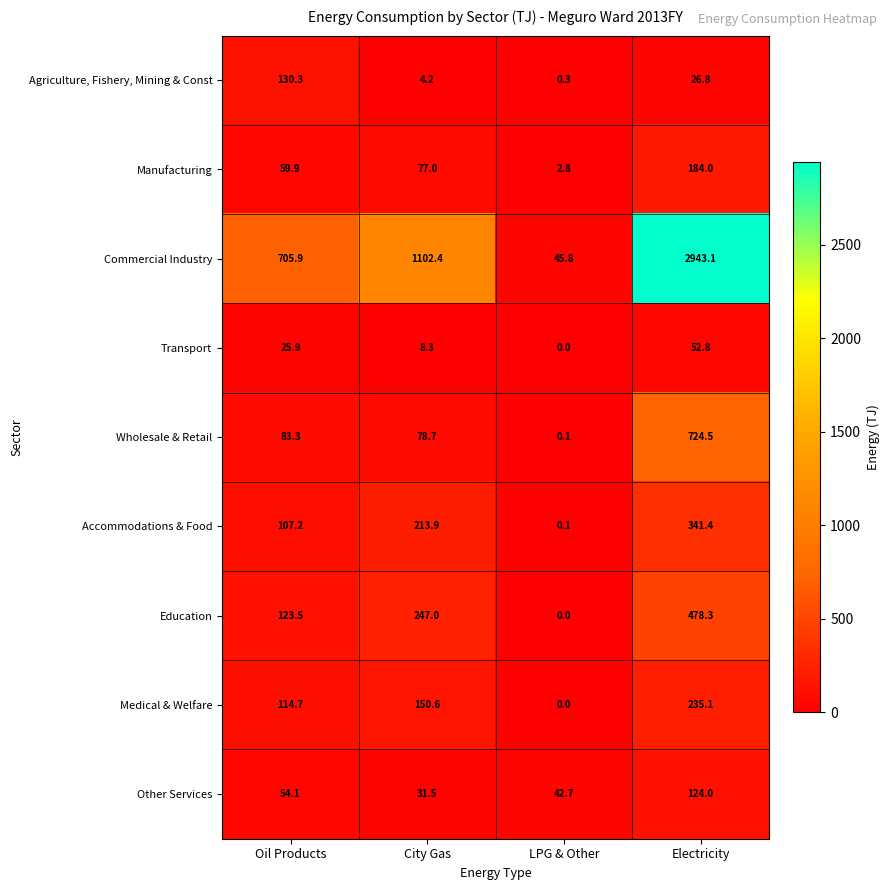

The Agriculture, Fishery, Mining & Const series shows 26.8 at Electricity. True or false?

True